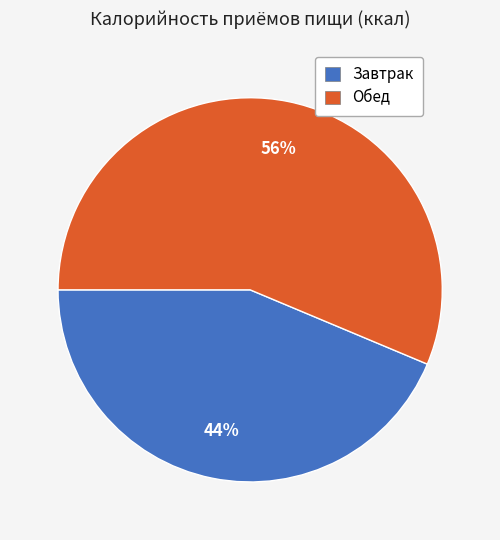

Approximately how many times larger is the value at Завтрак compared to Обед?

0.8